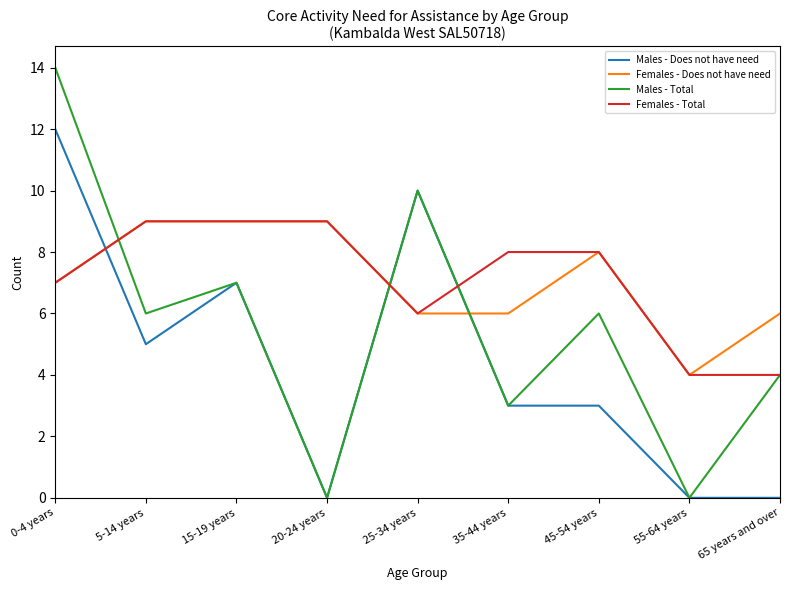

Is the value of Males - Does not have need at 45-54 years greater than the value of Females - Does not have need at 25-34 years?

No